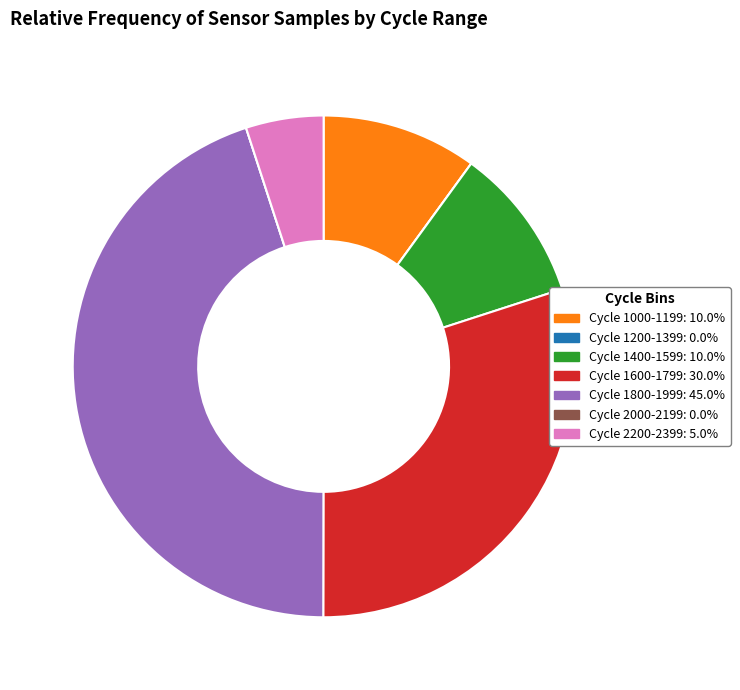

Does any single category account for the majority?

No